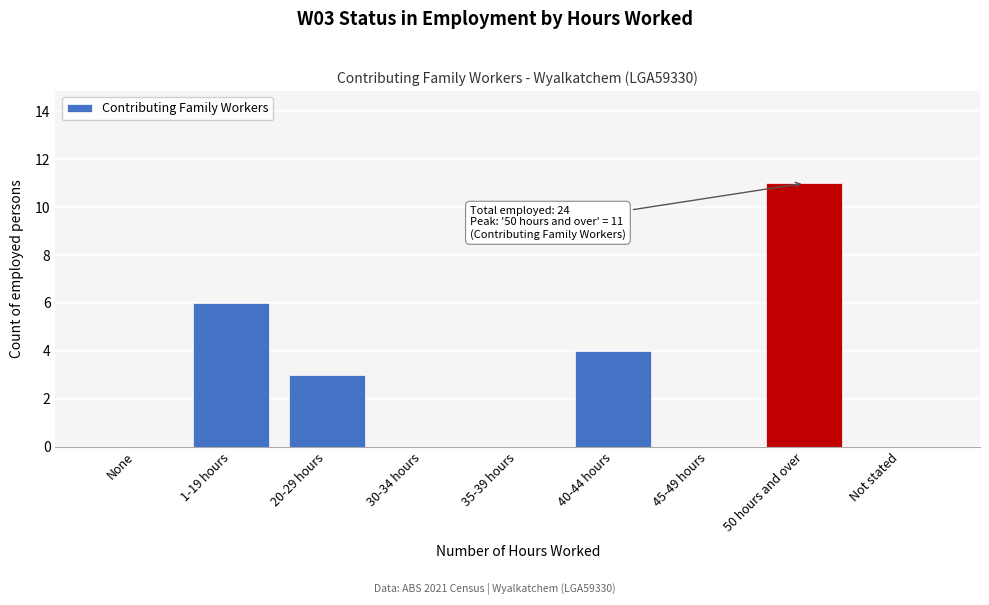

Reading left to right, what are all the values shown in this chart?

None=0	1-19 hours=6	20-29 hours=3	30-34 hours=0	35-39 hours=0	40-44 hours=4	45-49 hours=0	50 hours and over=11	Not stated=0